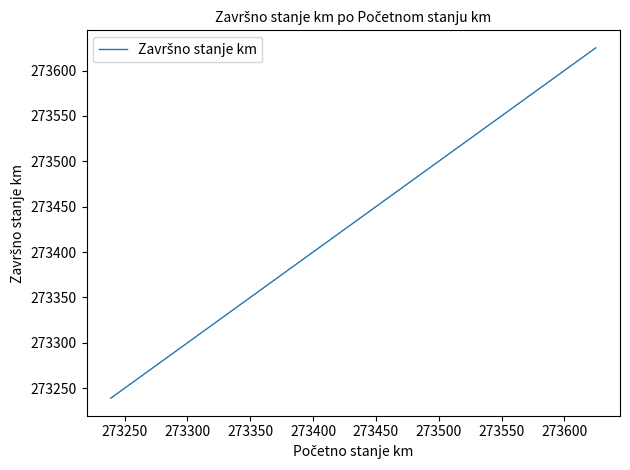

What is the maximum value shown in the chart?

273625